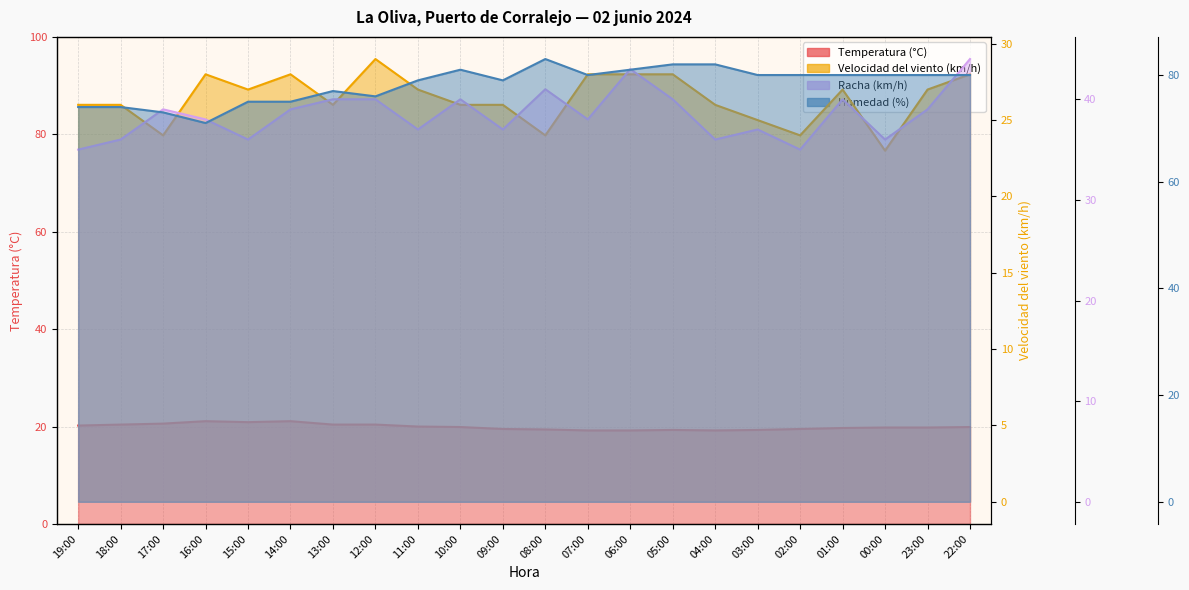

What is the label of the 19th point from the left?

01:00